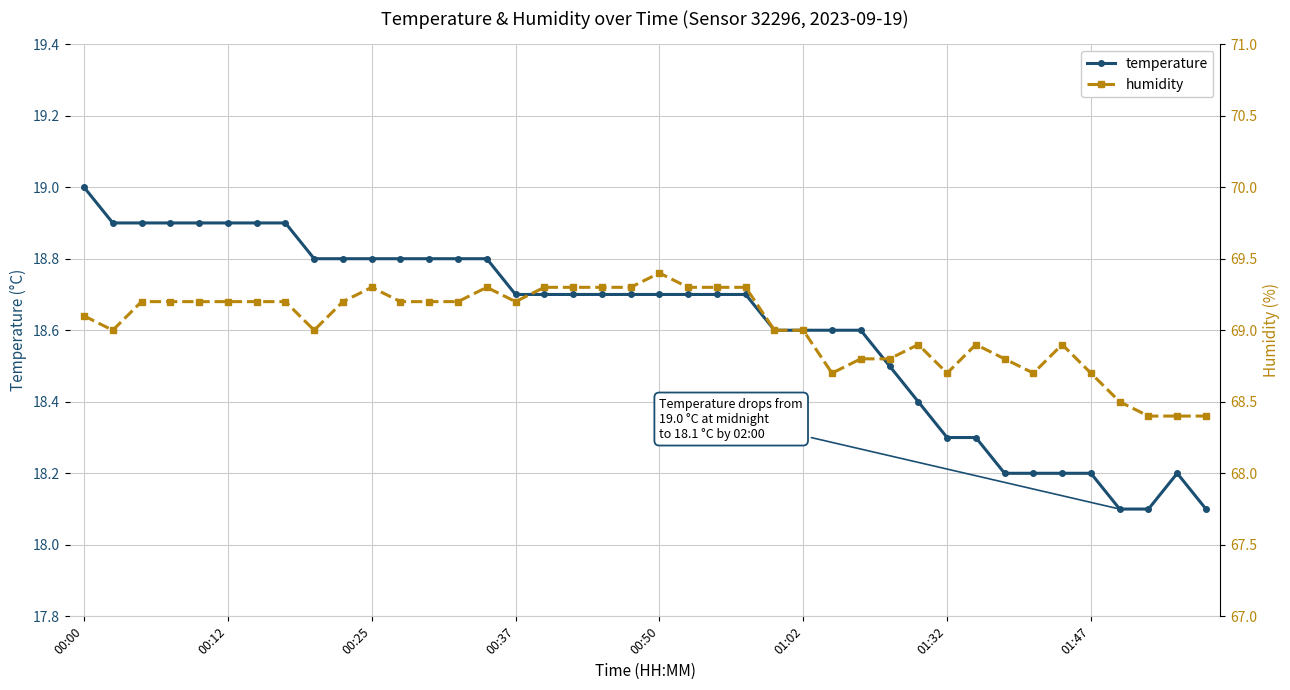

Does the chart display data point markers on the line(s)?

Yes